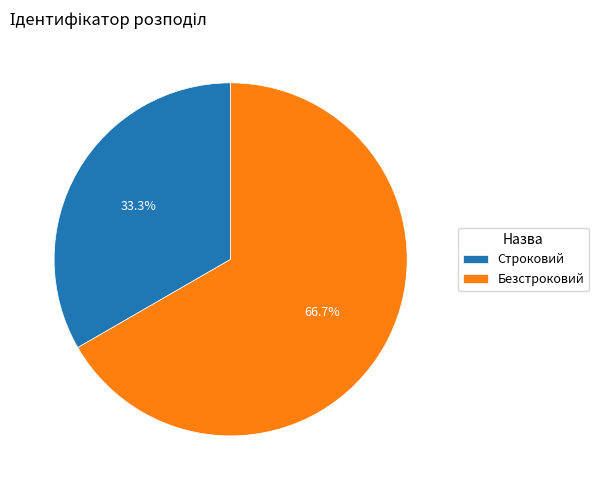

Count the number of slices in the pie.

2